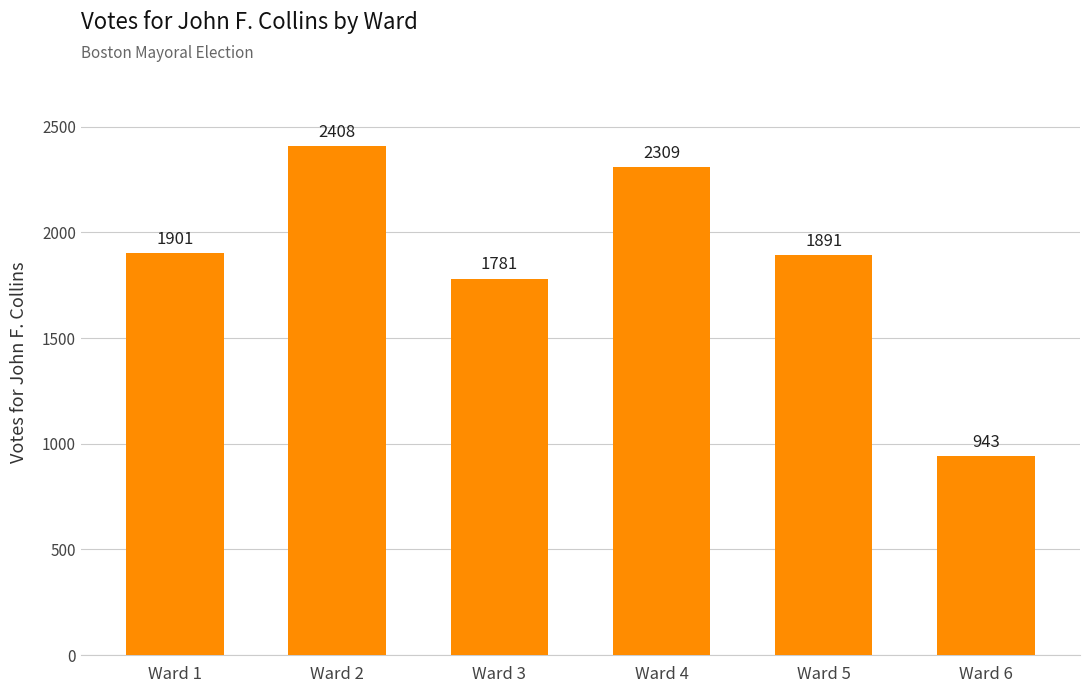

Rank the categories by value from highest to lowest.

Ward 2, Ward 4, Ward 1, Ward 5, Ward 3, Ward 6